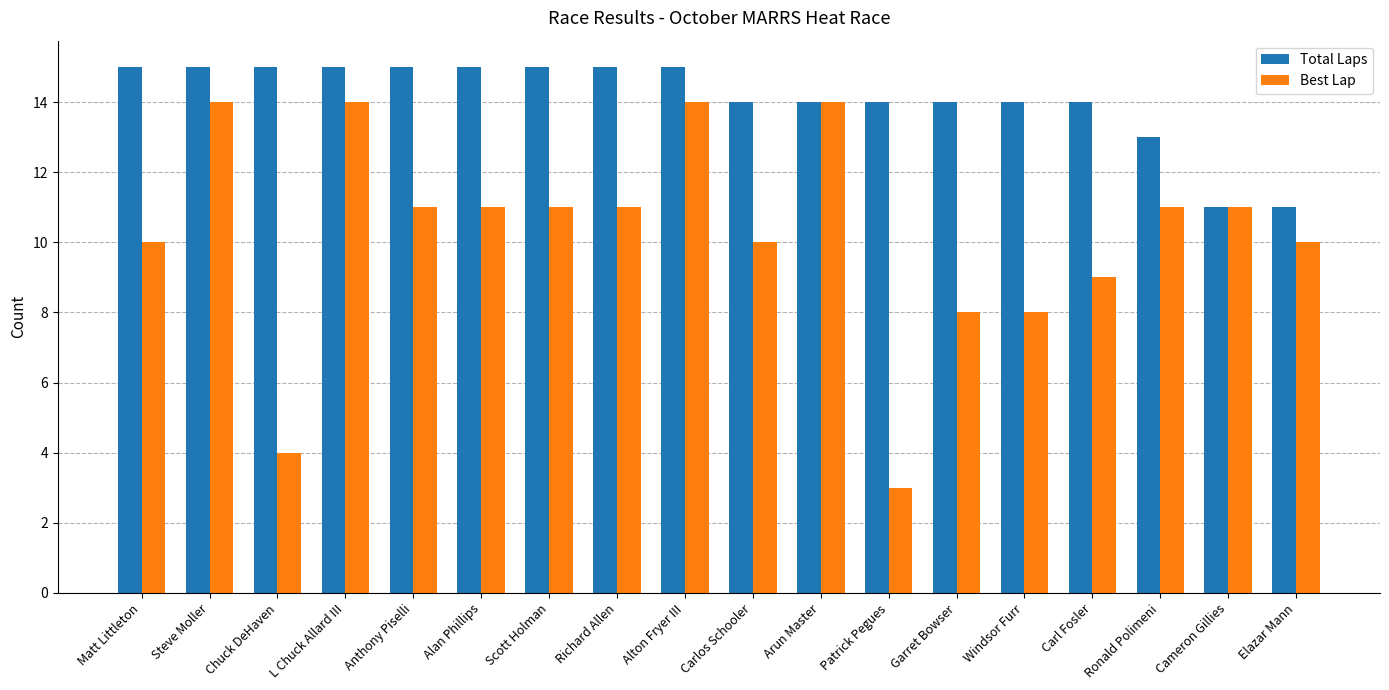

Reading left to right, what are all the values shown in this chart?

Total Laps: Matt Littleton=15	Steve Moller=15	Chuck DeHaven=15	L Chuck Allard III=15	Anthony Piselli=15	Alan Phillips=15	Scott Holman=15	Richard Allen=15	Alton Fryer III=15	Carlos Schooler=14	Arun Master=14	Patrick Pegues=14	Garret Bowser=14	Windsor Furr=14	Carl Fosler=14	Ronald Polimeni=13	Cameron Gillies=11	Elazar Mann=11
Best Lap: Matt Littleton=10	Steve Moller=14	Chuck DeHaven=4	L Chuck Allard III=14	Anthony Piselli=11	Alan Phillips=11	Scott Holman=11	Richard Allen=11	Alton Fryer III=14	Carlos Schooler=10	Arun Master=14	Patrick Pegues=3	Garret Bowser=8	Windsor Furr=8	Carl Fosler=9	Ronald Polimeni=11	Cameron Gillies=11	Elazar Mann=10